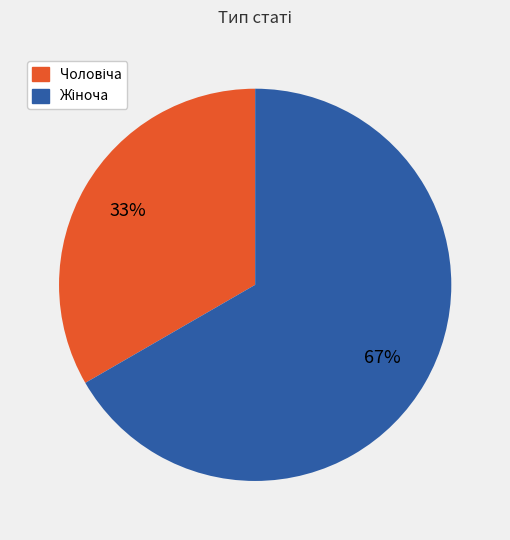

To the nearest percent, what is the average slice percentage?

50%